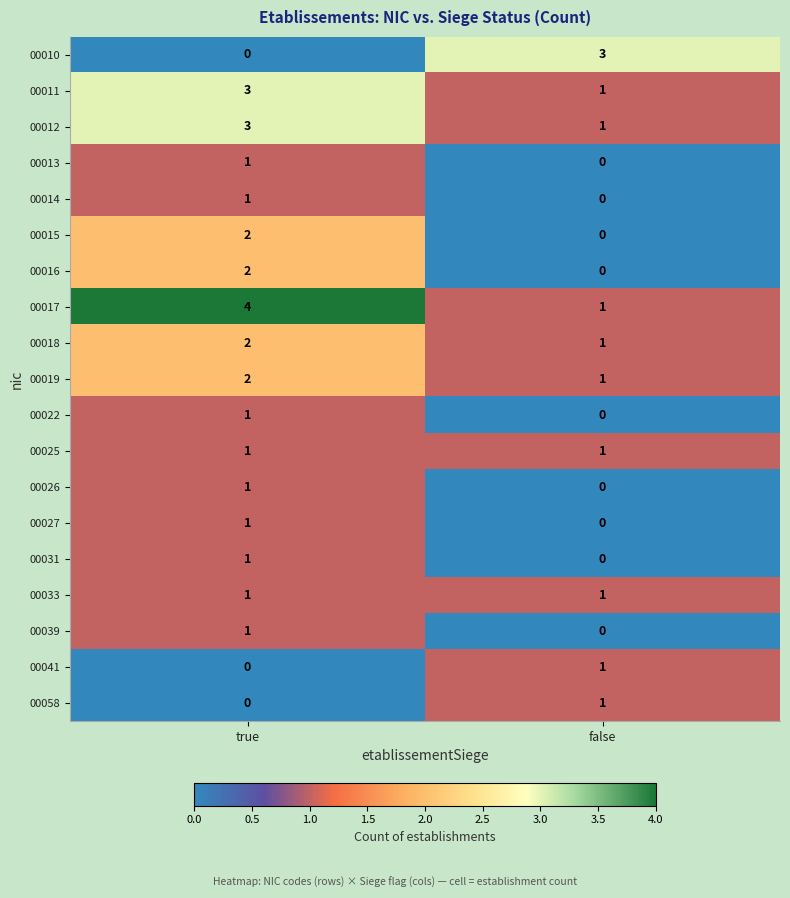

What is the maximum value for 00012?

3